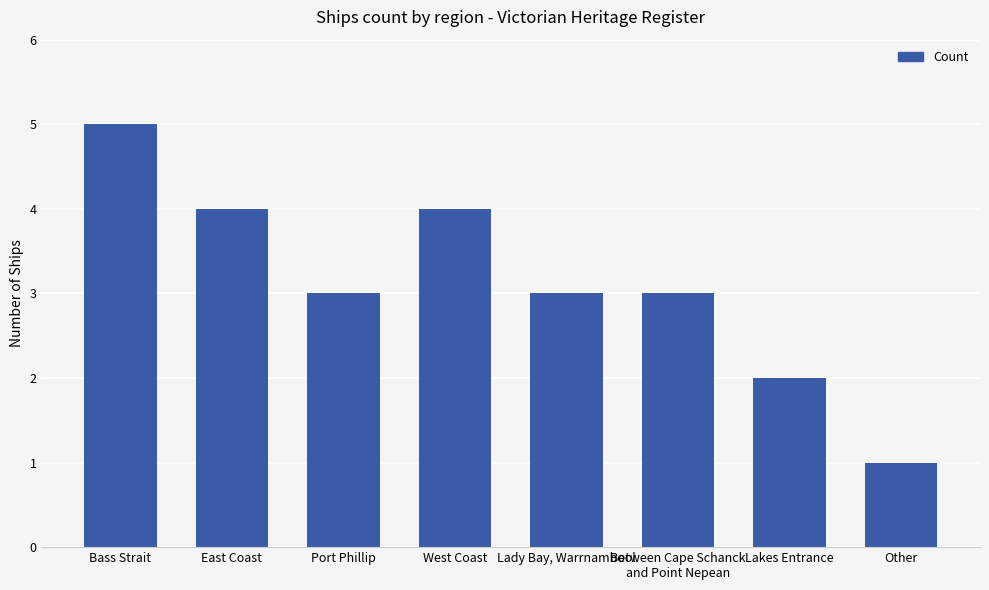

What is the value of the 7th bar from the left?

2